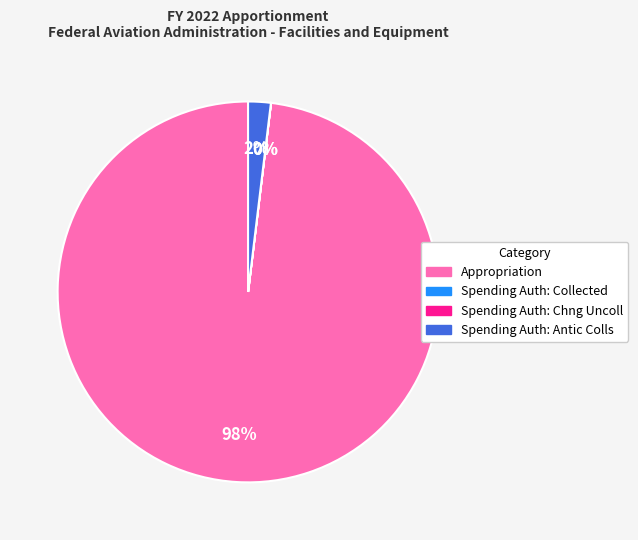

Is it true that Appropriation is 88% of the pie?

False